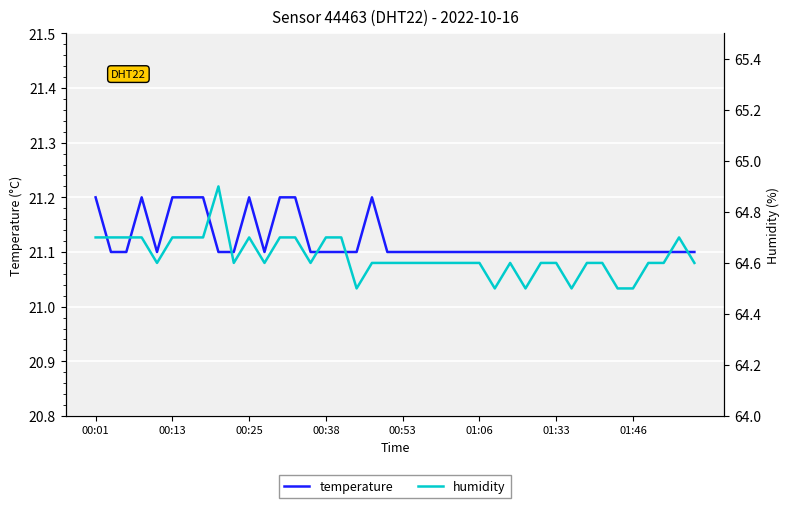

What is the minimum value for temperature?

21.1